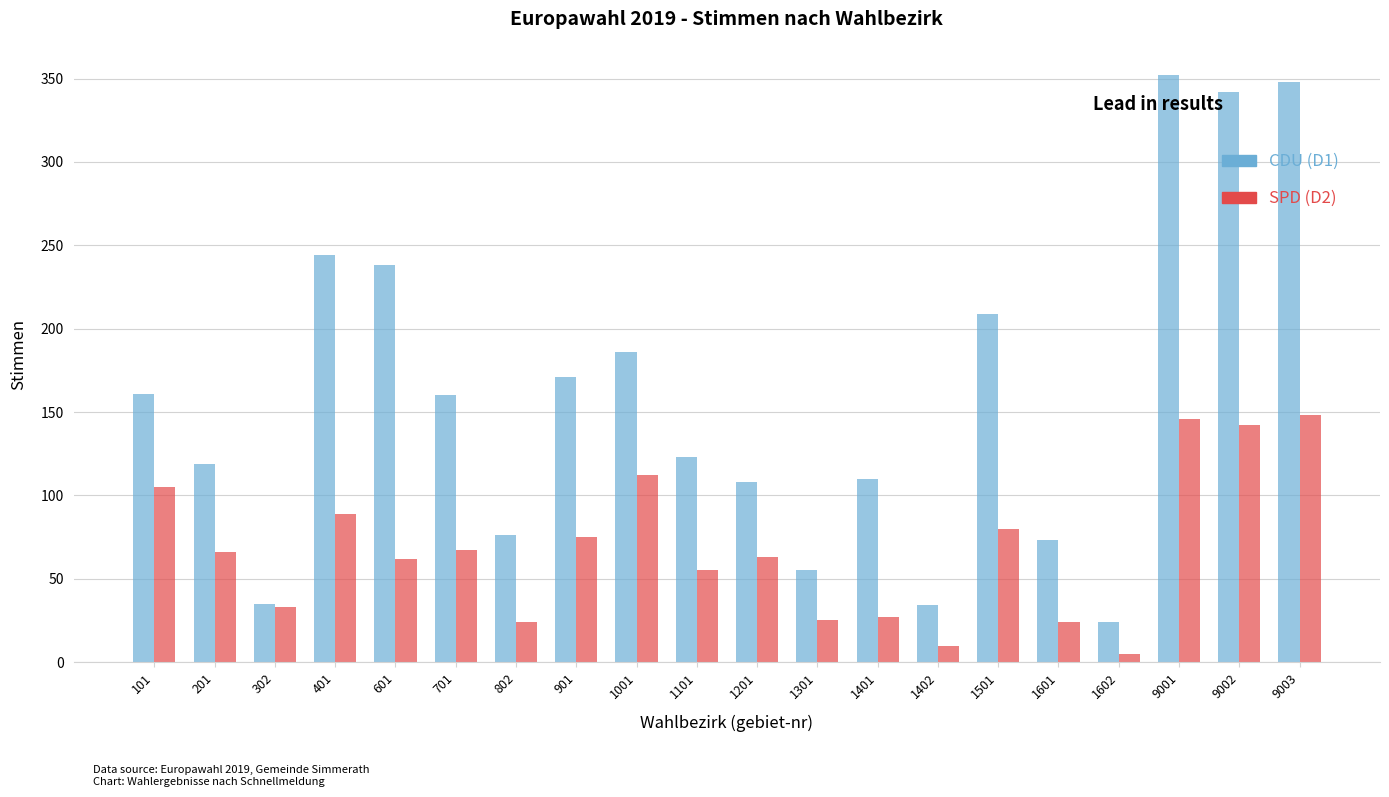

Is the value of SPD (D2) at 9002 greater than the value of CDU (D1) at 1601?

Yes